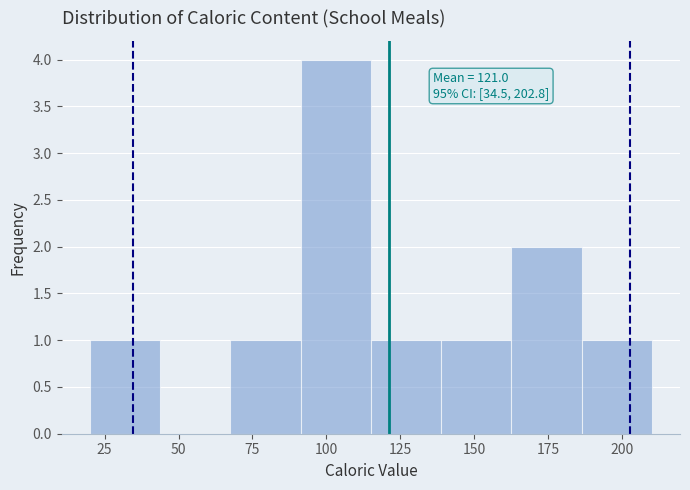

Over which range of the x-axis is the bar tallest?

90 to 115